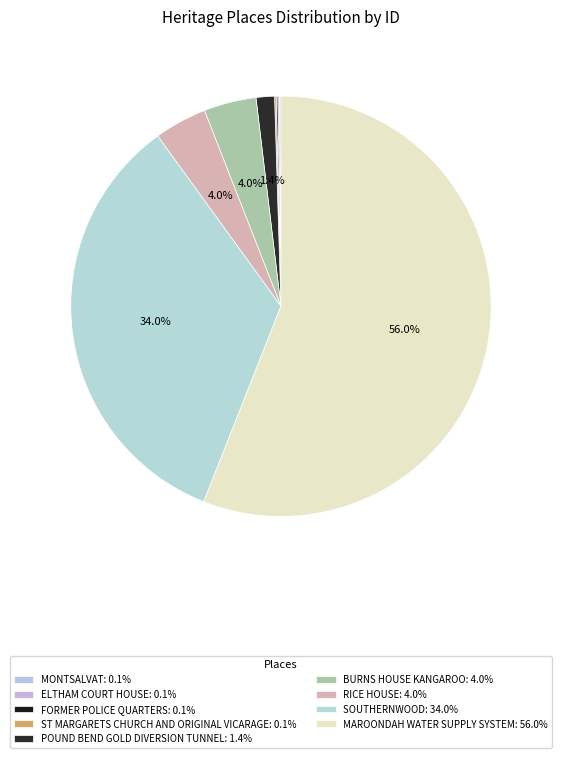

Which category has the smallest portion of the pie?

MONTSALVAT